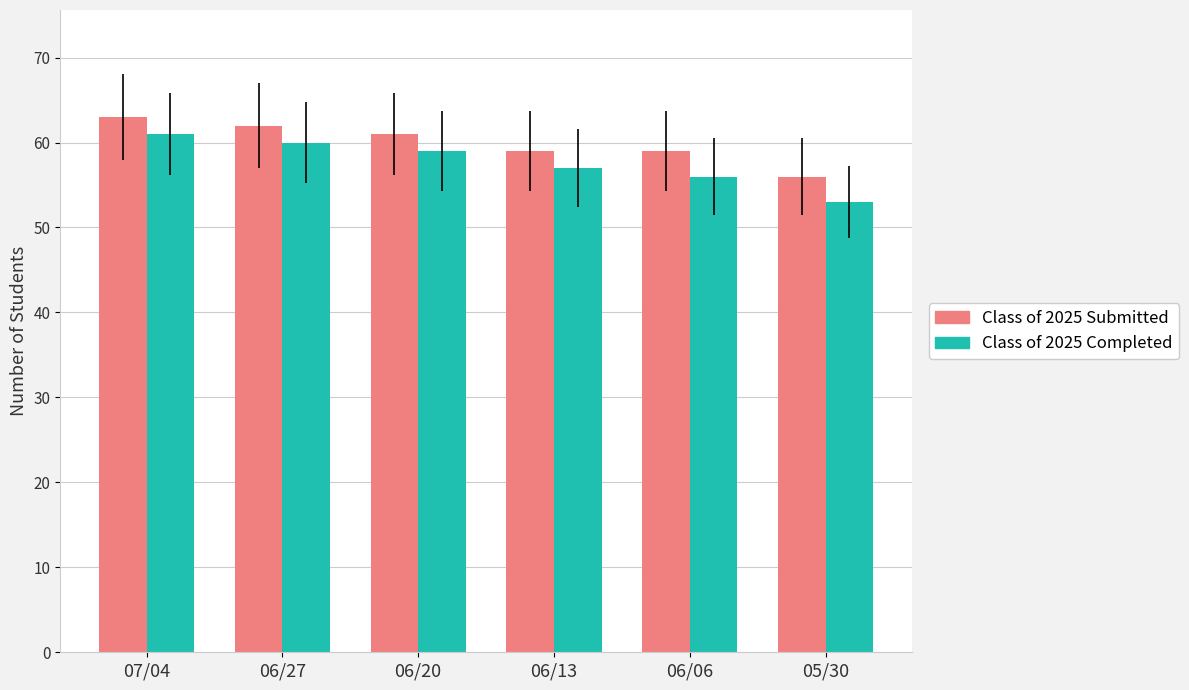

What is the average value of the Class of 2025 Completed series?

58